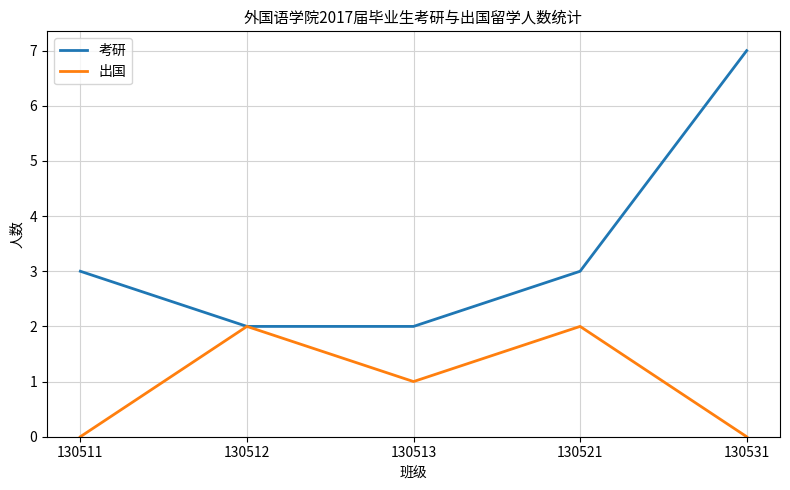

How many 考研 values are between 2 and 3?

4